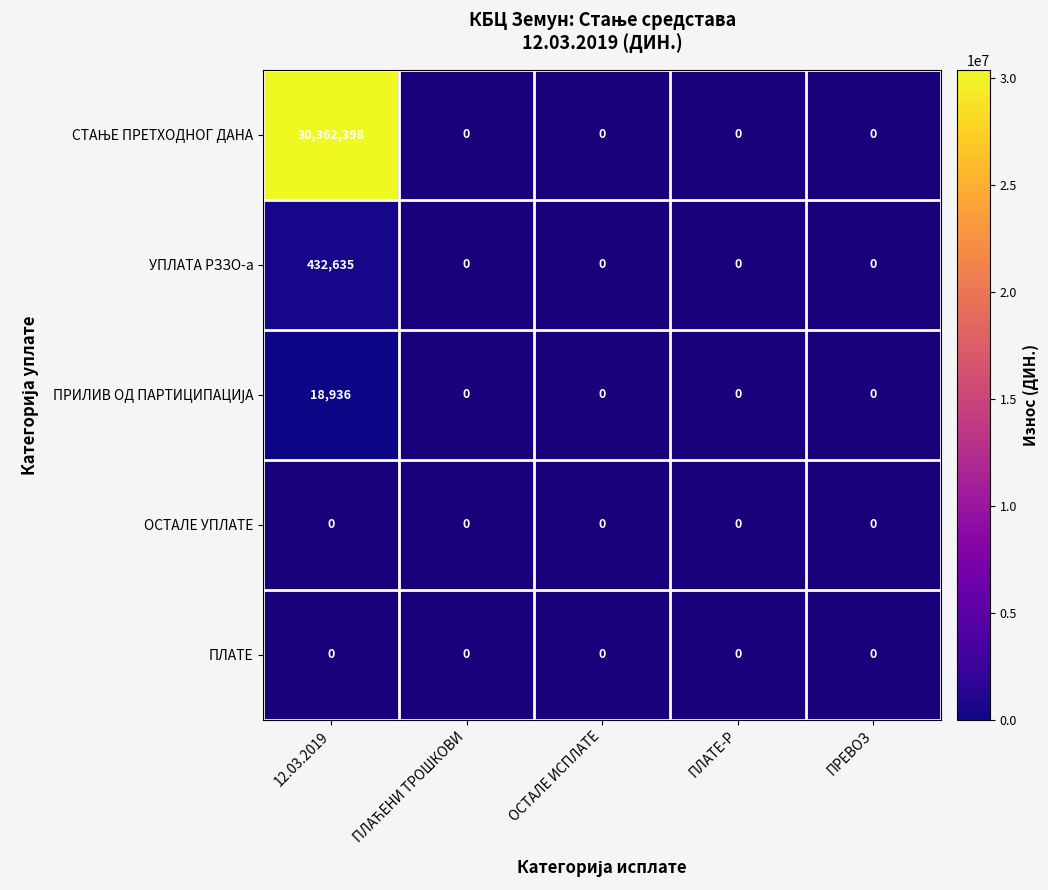

What is the difference between the maximum and second lowest values in the УПЛАТА РЗЗО-а series?

432635